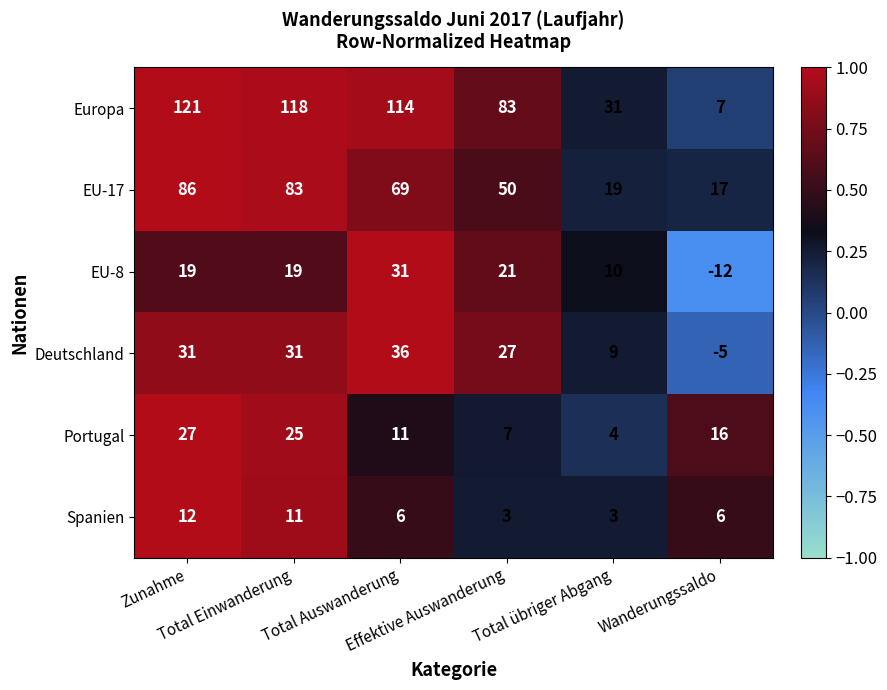

Between Total übriger Abgang and Wanderungssaldo, which series saw the biggest shift?

Europa